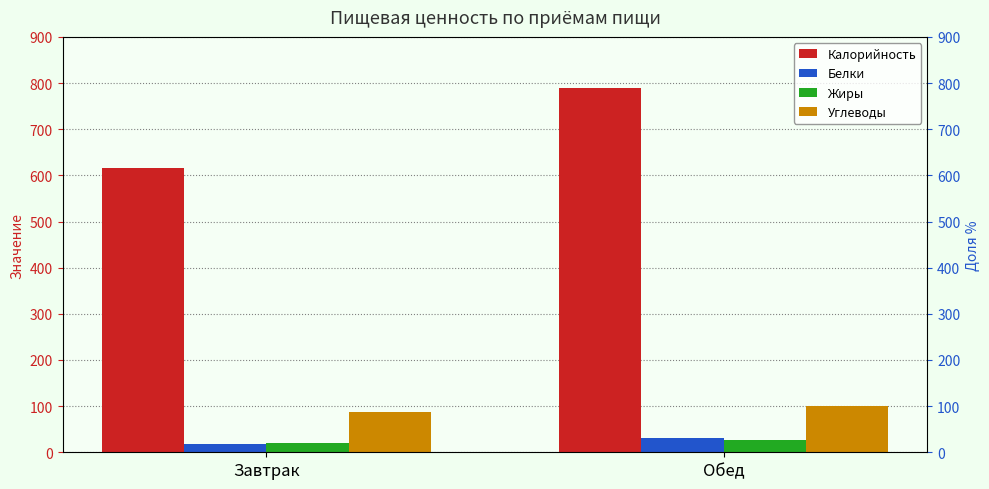

At which label does Белки reach its peak?

Обед